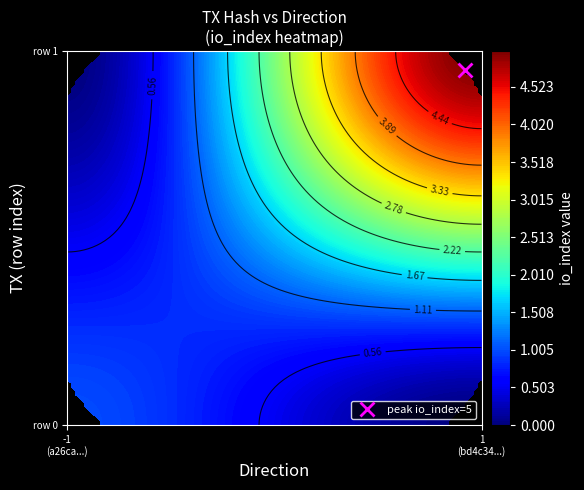

Reading left to right, transcribe all the data shown in this chart.

a26ca20194b24879e57e7aa71e023981a8b02f1: direction=-1	io_index=1
bd4c34813802db77870ad0cf793c078b55bb6b8: direction=1	io_index=5